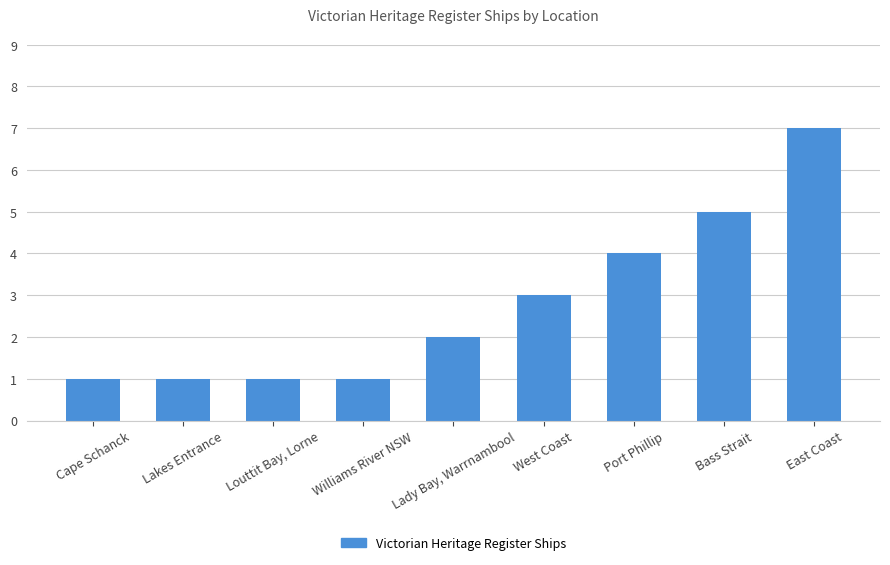

What is the difference between the maximum and minimum values?

6